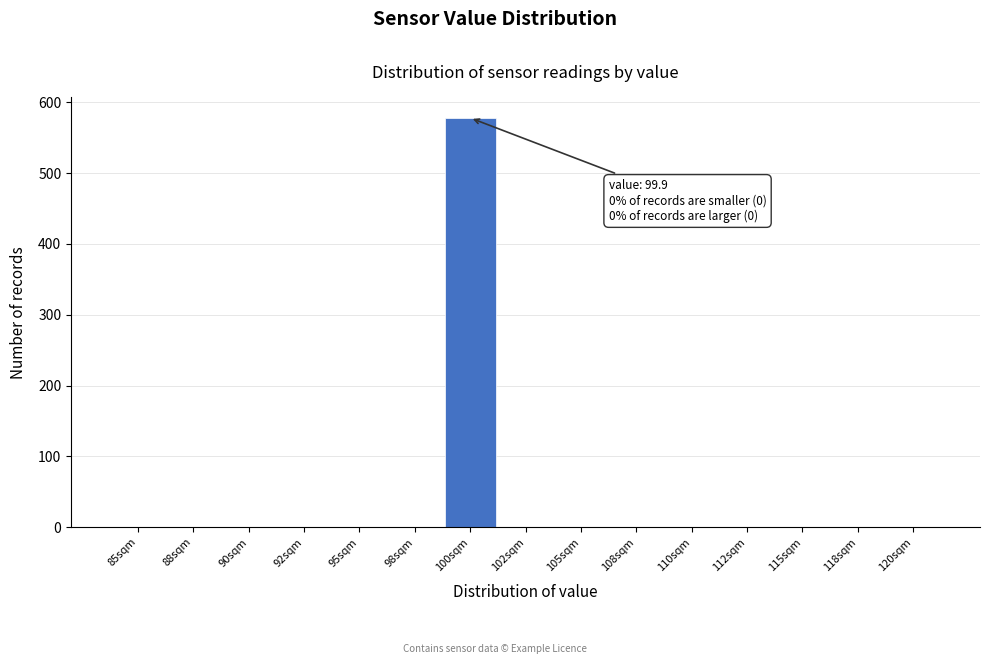

Reading right to left, extract all data points from this chart.

120sqm=0	118sqm=0	115sqm=0	112sqm=0	110sqm=0	108sqm=0	105sqm=0	102sqm=0	100sqm=578	98sqm=0	95sqm=0	92sqm=0	90sqm=0	88sqm=0	85sqm=0